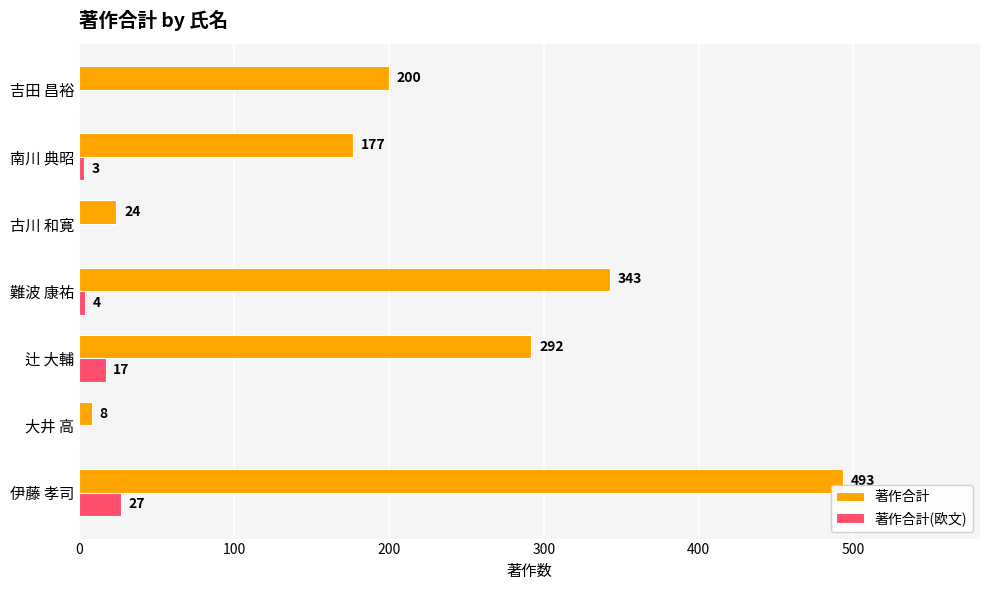

What is the greatest value displayed?

493